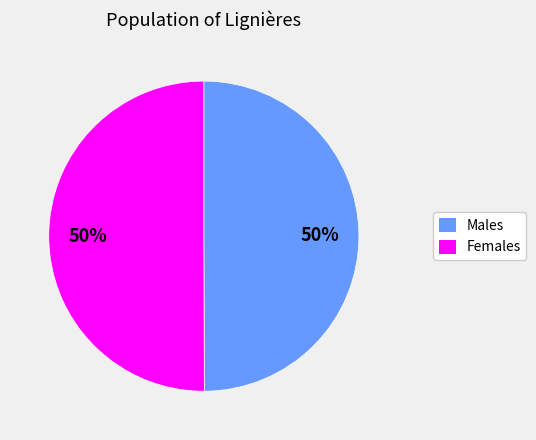

To the nearest percent, what is the average slice percentage?

50%